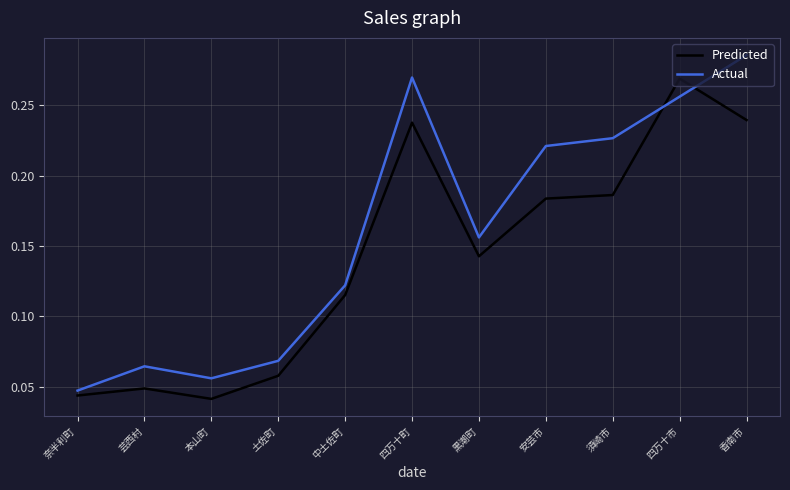

What is the label of the 6th point from the left?

四万十町